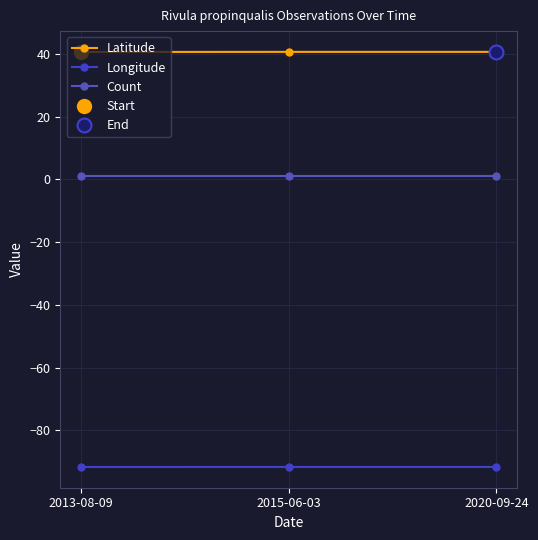

Which series changed the most between 2013-08-09 and 2015-06-03?

Latitude